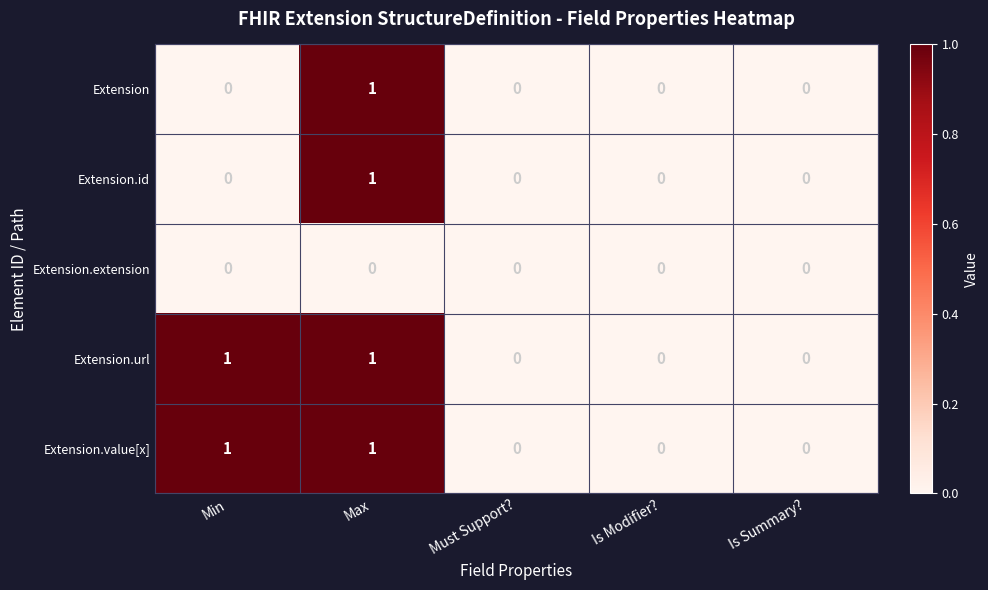

At which category is the sum across all series the highest?

Max